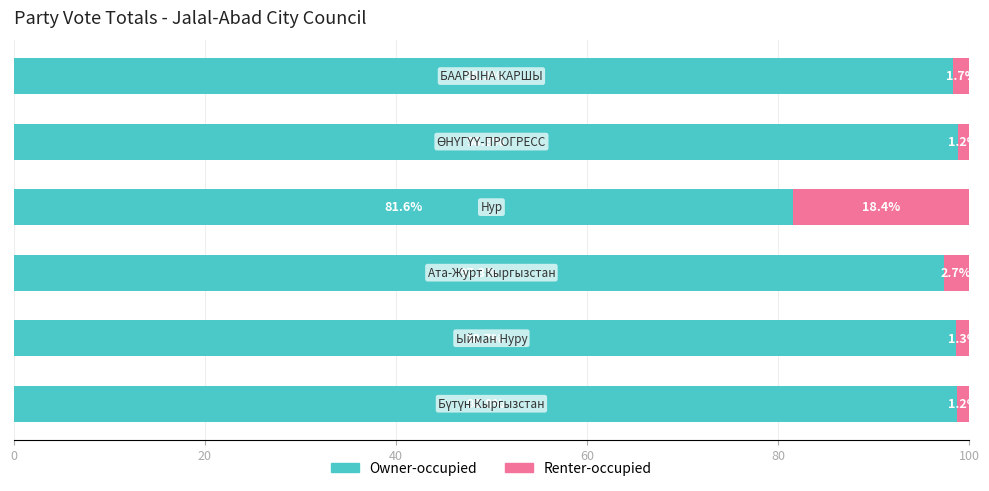

What is the average value of the Owner-occupied series?

95.6